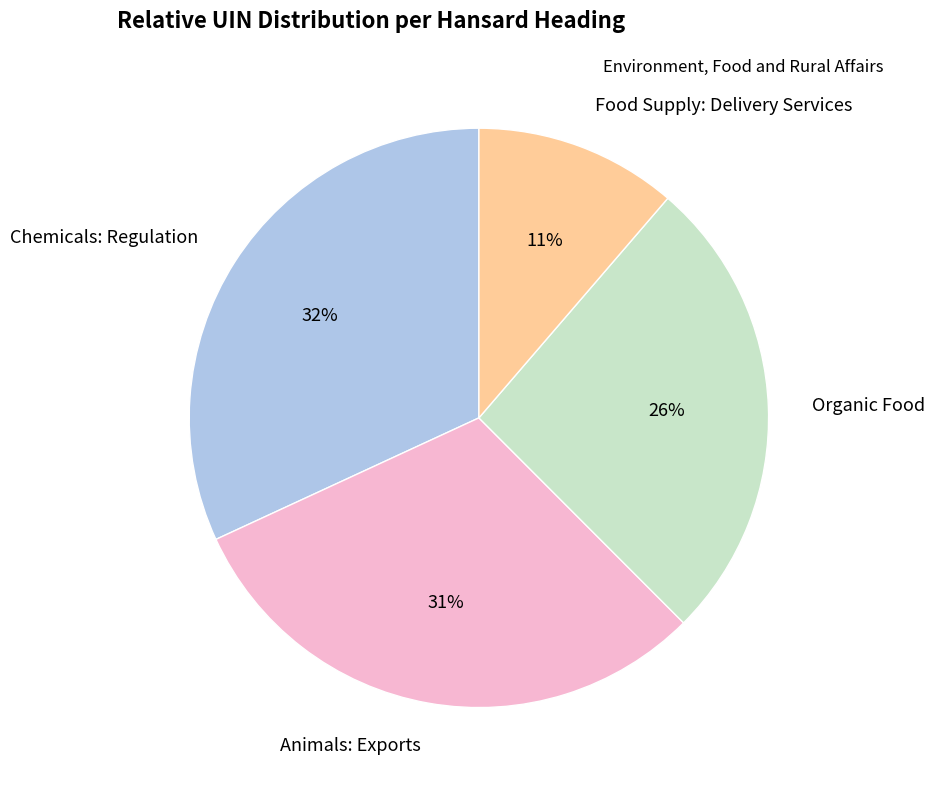

Which category has the biggest portion of the pie?

Chemicals: Regulation